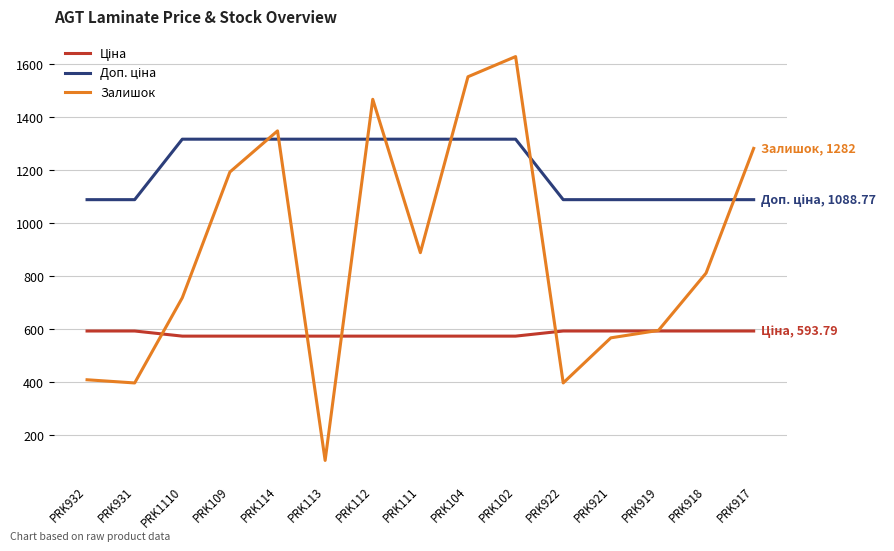

At how many categories does at least one series exceed 944?

15